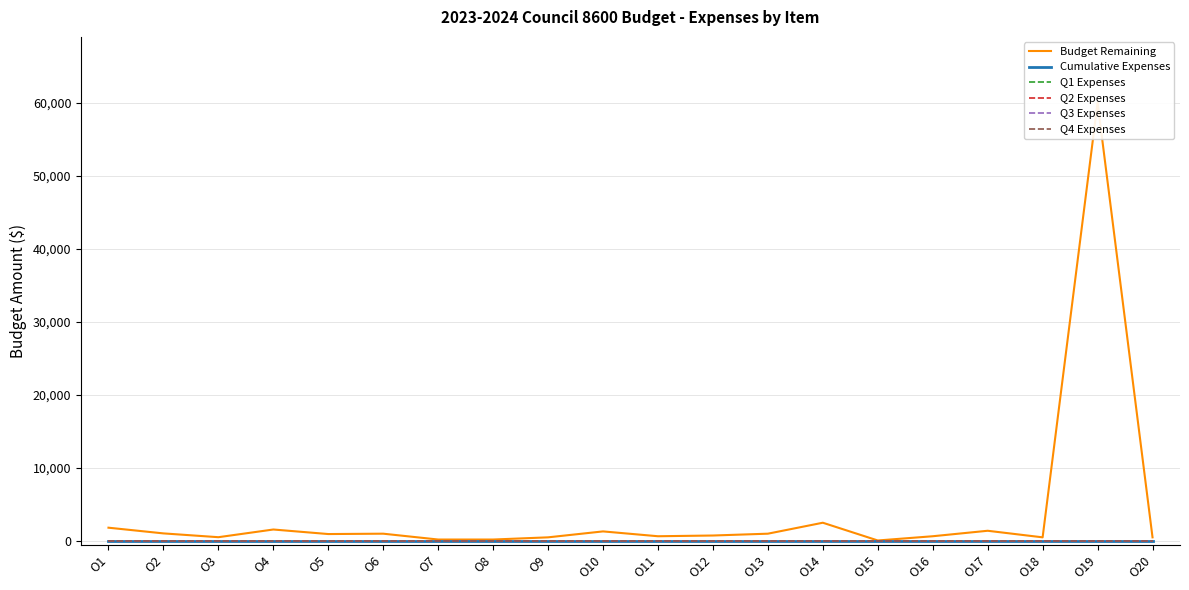

Rank the series by their maximum value, from highest to lowest.

Budget Remaining, Cumulative Expenses, Q1 Expenses, Q2 Expenses, Q3 Expenses, Q4 Expenses